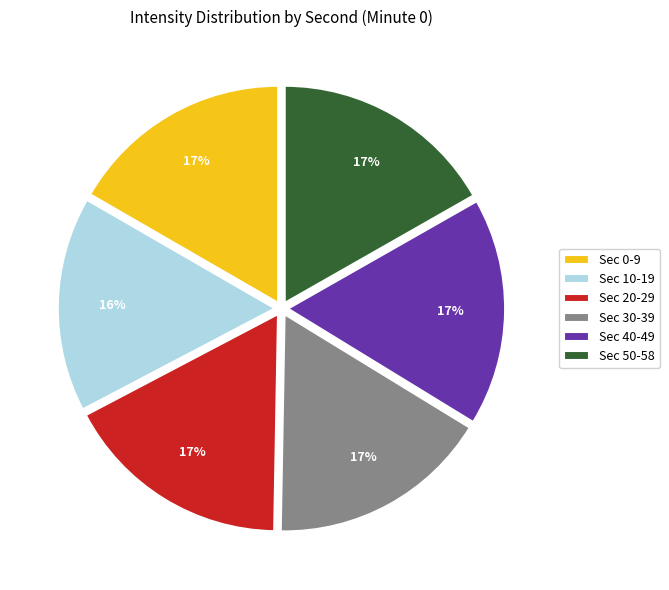

To the nearest percent, what is the difference between the largest and smallest slice percentages?

1%